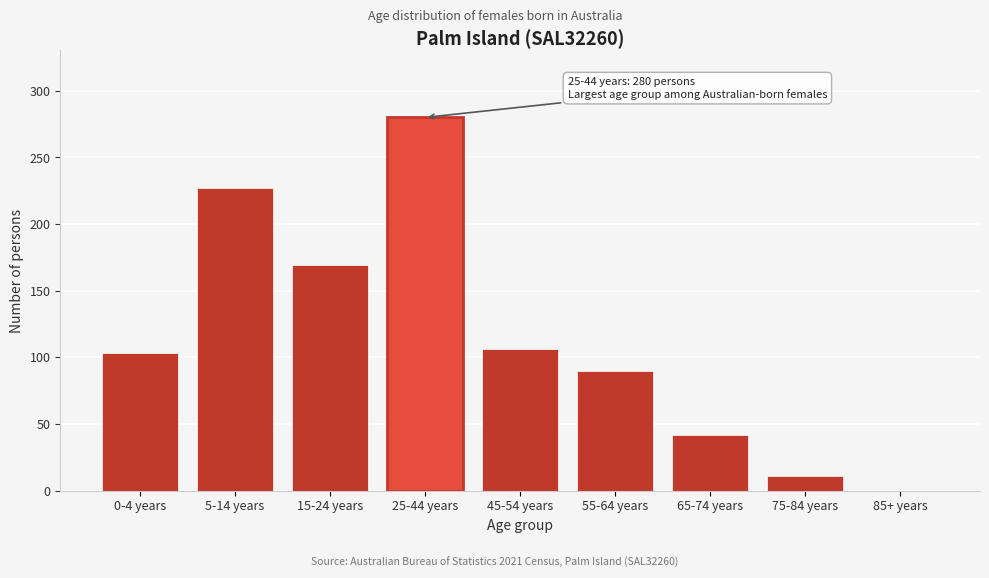

Reading left to right, transcribe all the data shown in this chart.

0-4 years=103	5-14 years=227	15-24 years=169	25-44 years=280	45-54 years=106	55-64 years=90	65-74 years=42	75-84 years=11	85+ years=0